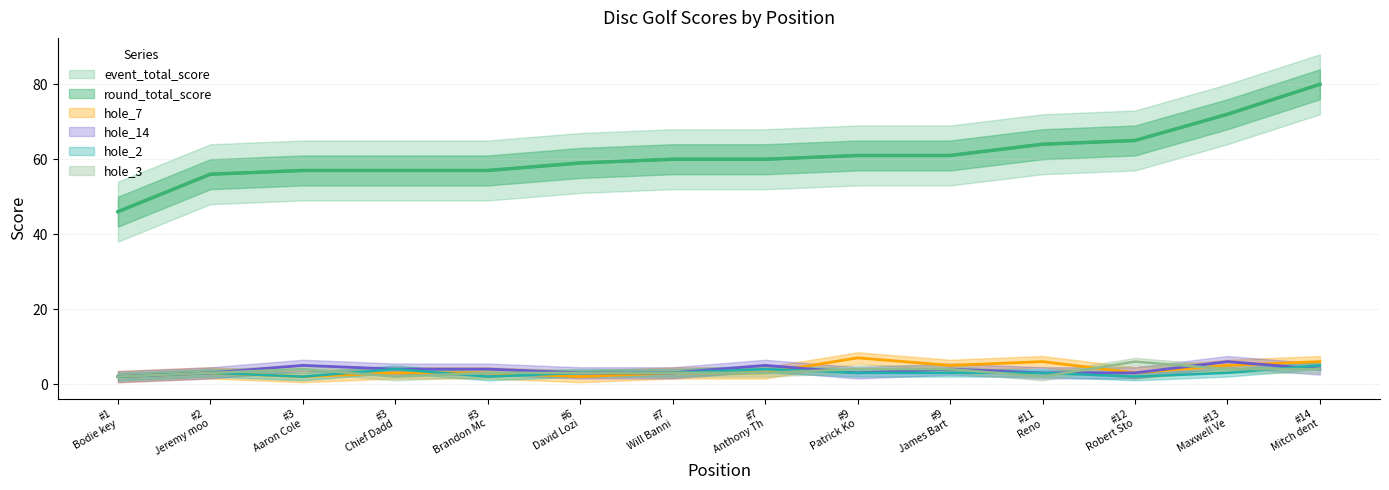

Between #1 Bodie key and #7 Will Banni, which series saw the biggest shift?

event_total_score